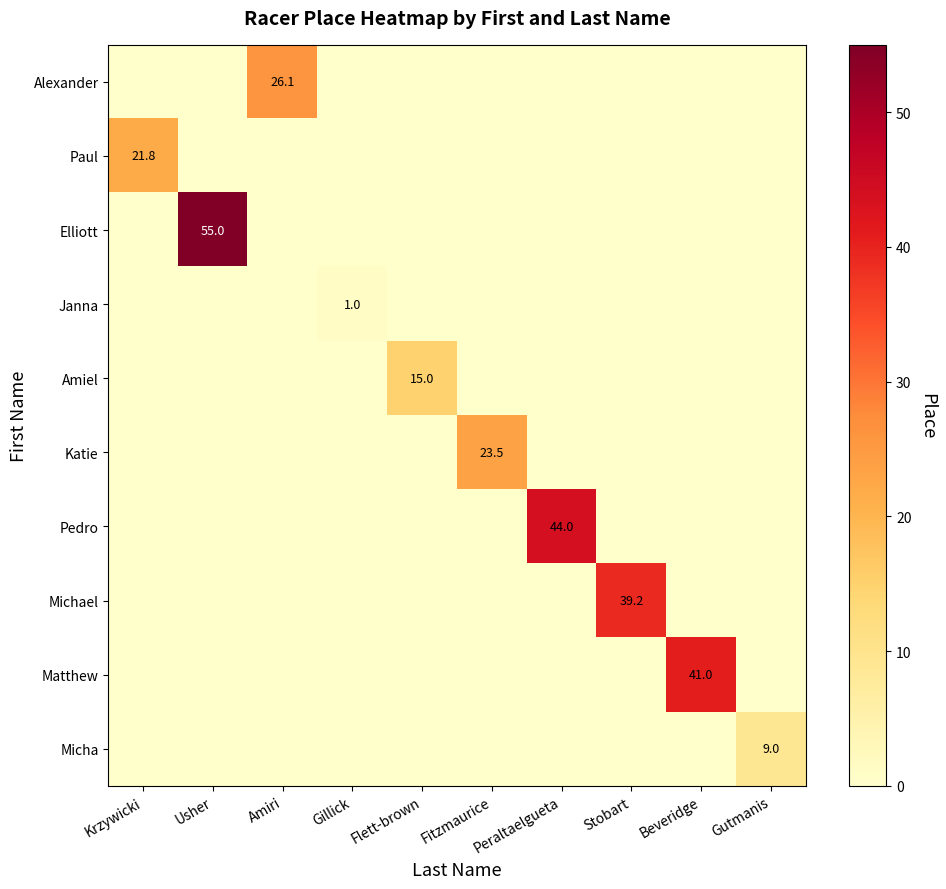

How many distinct data groups are displayed?

10